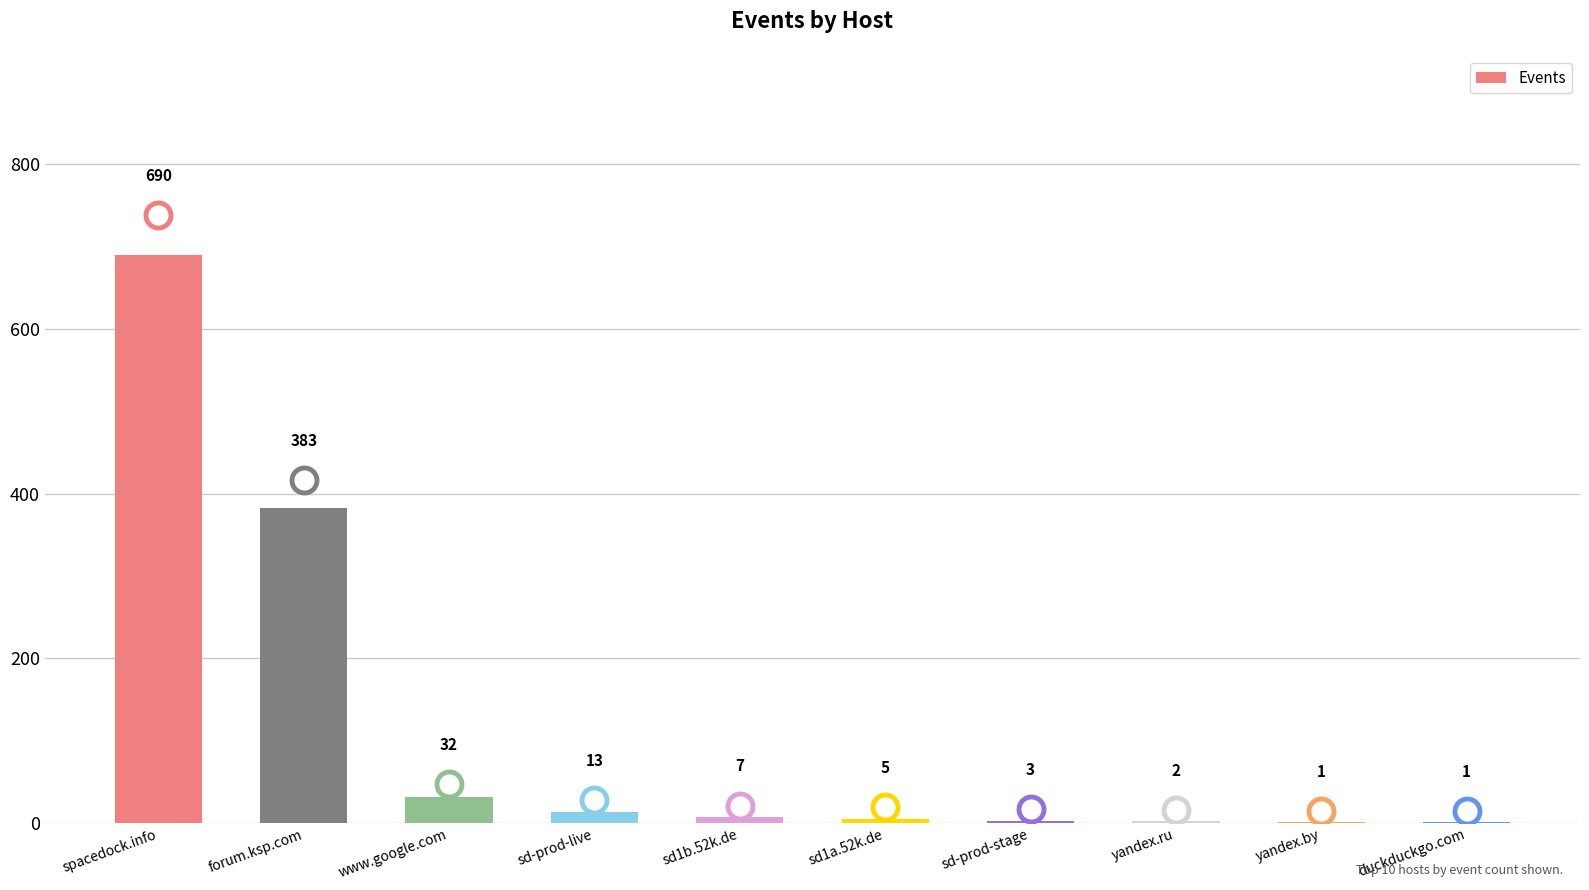

What is the sum of the values at spacedock.info and www.google.com?

722